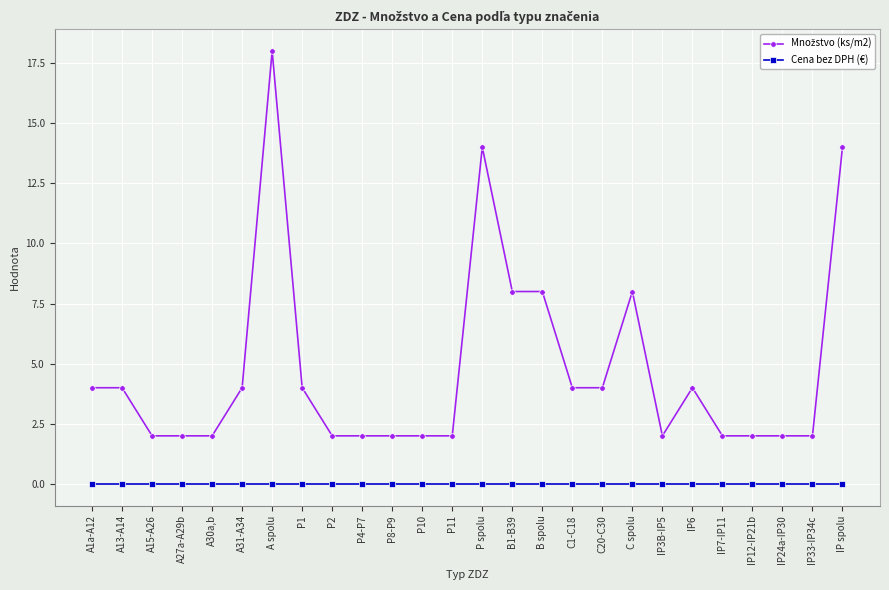

What is the difference between the highest and lowest values at B1-B39?

8